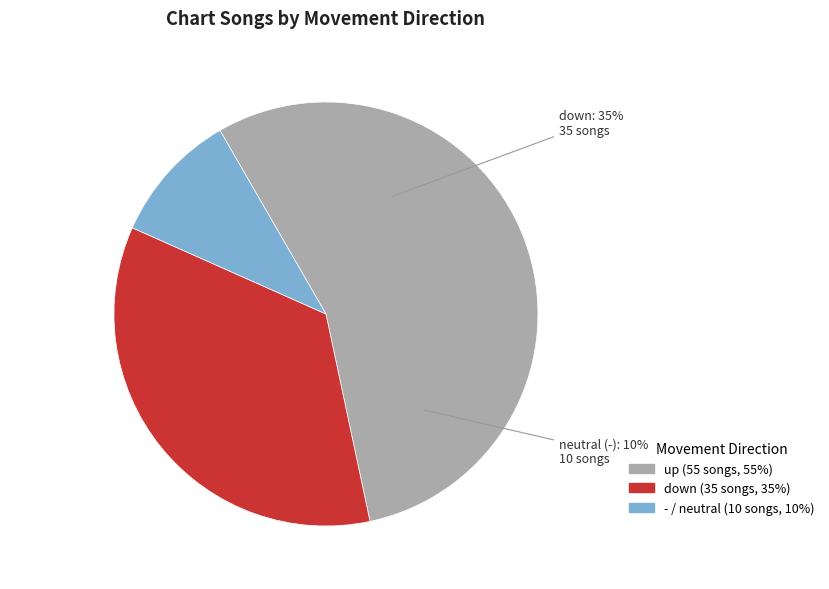

To the nearest percent, what is the average slice percentage?

33%